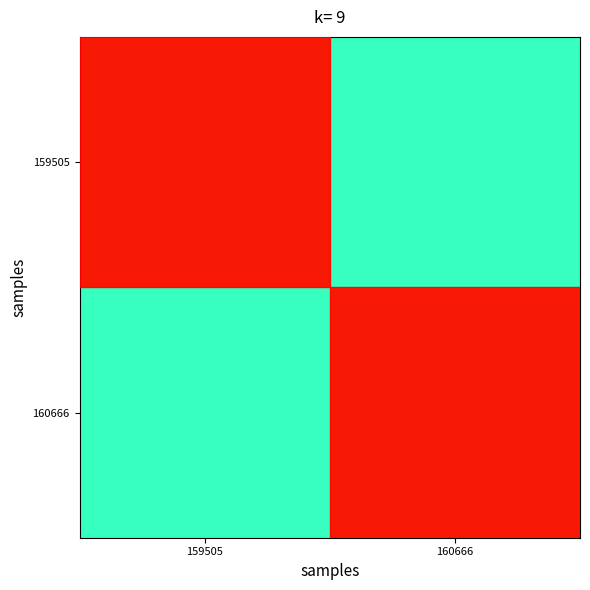

Count the 160666 values in the range 40 to 41.

2